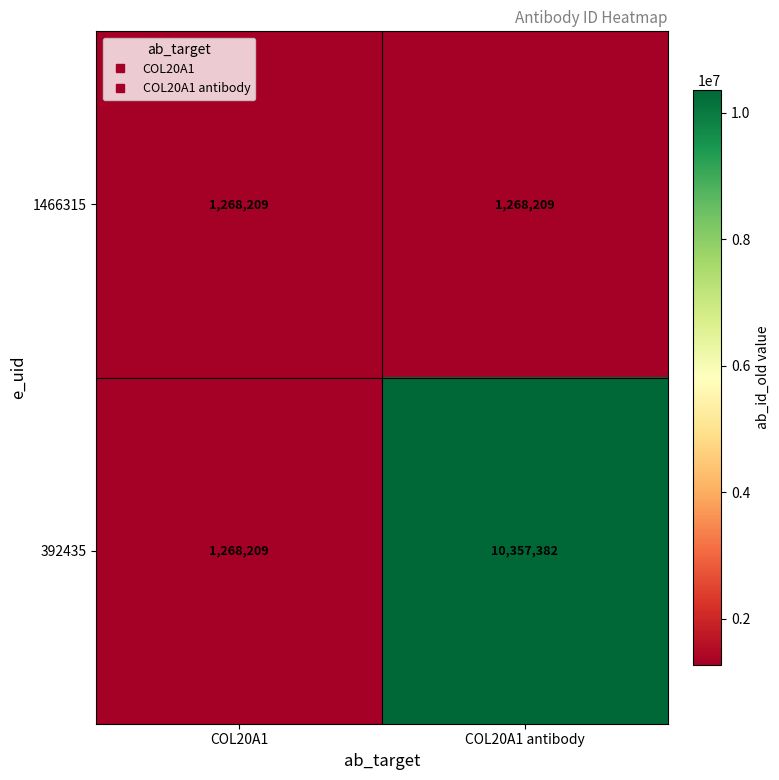

Reading left to right, transcribe all the data shown in this chart.

1466315: 1268209	1268209
392435: 1268209	10357382